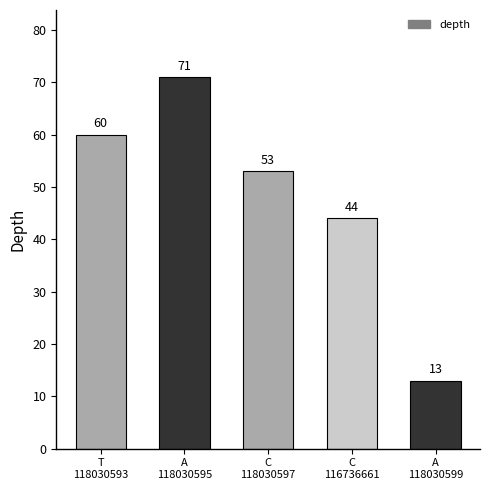

Reading left to right, what are all the values shown in this chart?

T
118030593=60	A
118030595=71	C
118030597=53	C
116736661=44	A
118030599=13